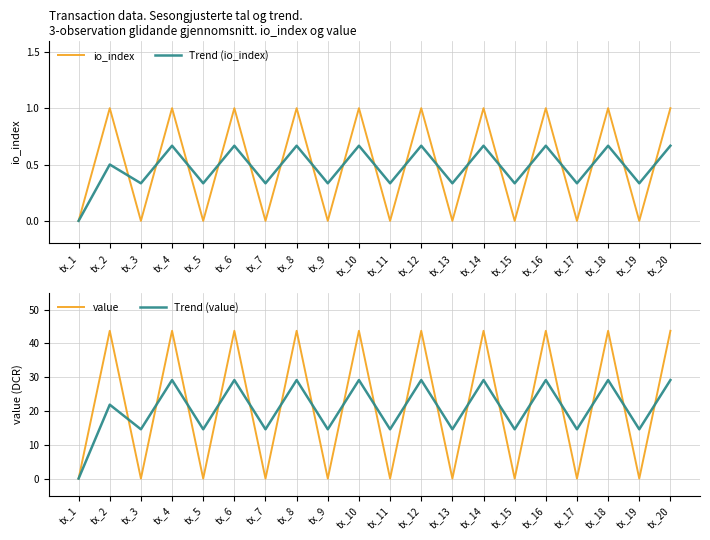

What is the value of the Trend (io_index) point at the 10th from the left?

0.7